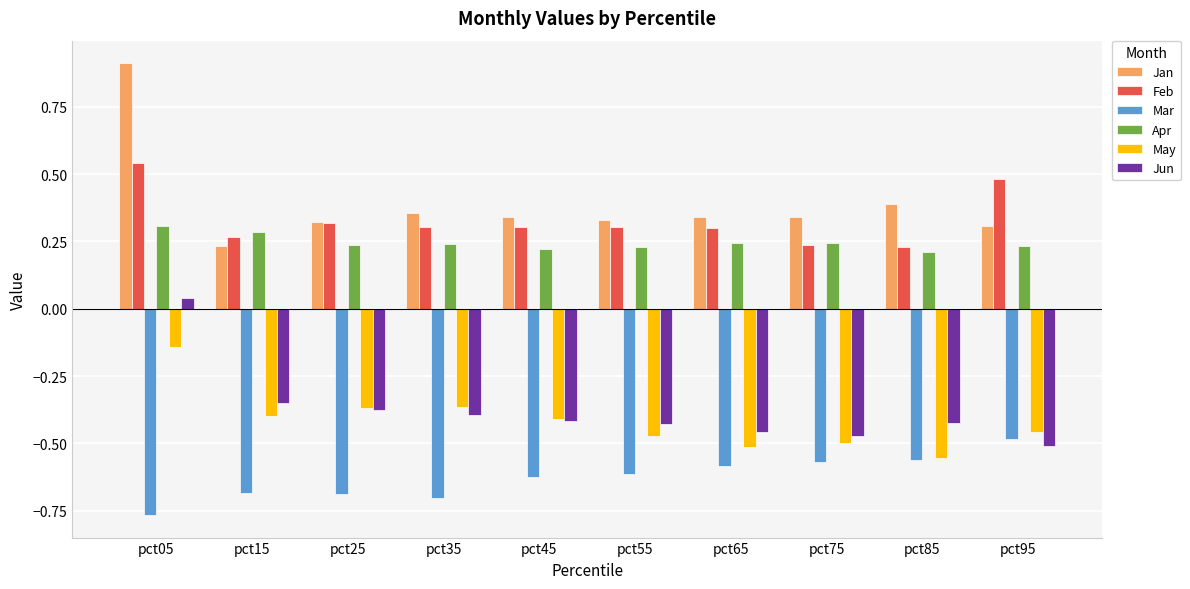

What is the spread (max minus min) of values at pct15?

1.0